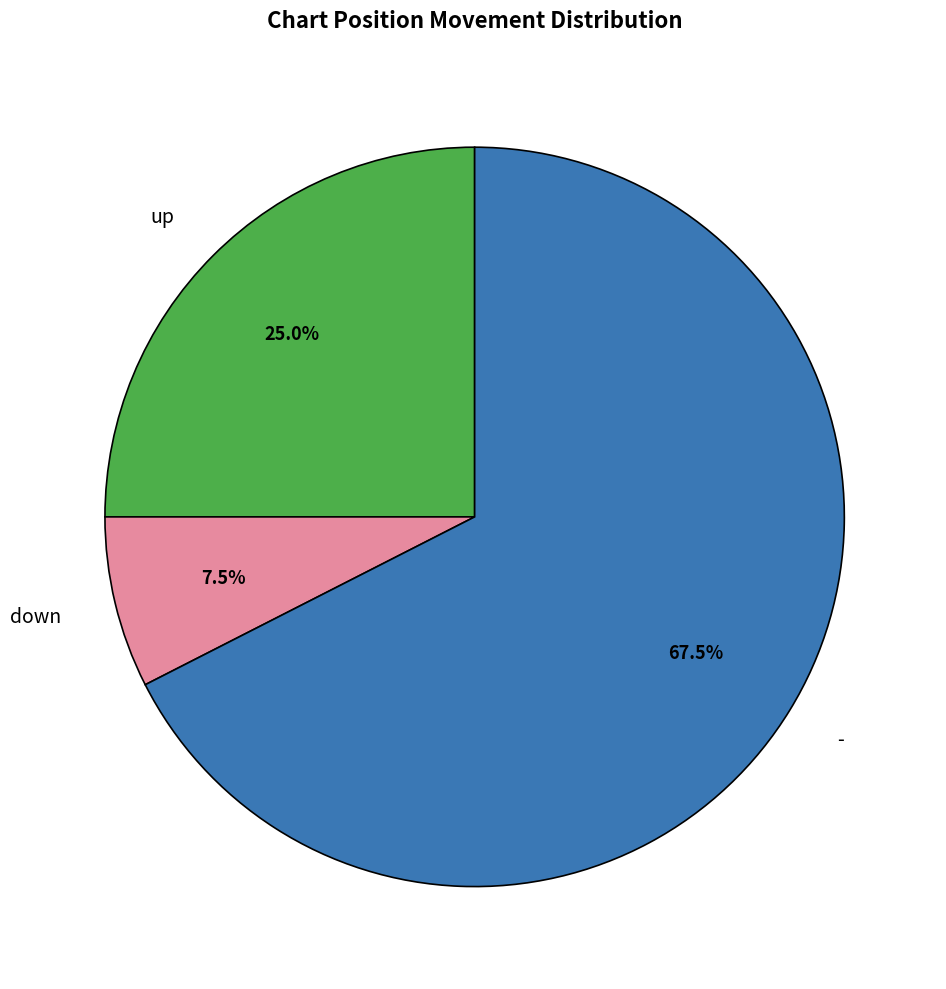

Between down and -, which is larger?

-